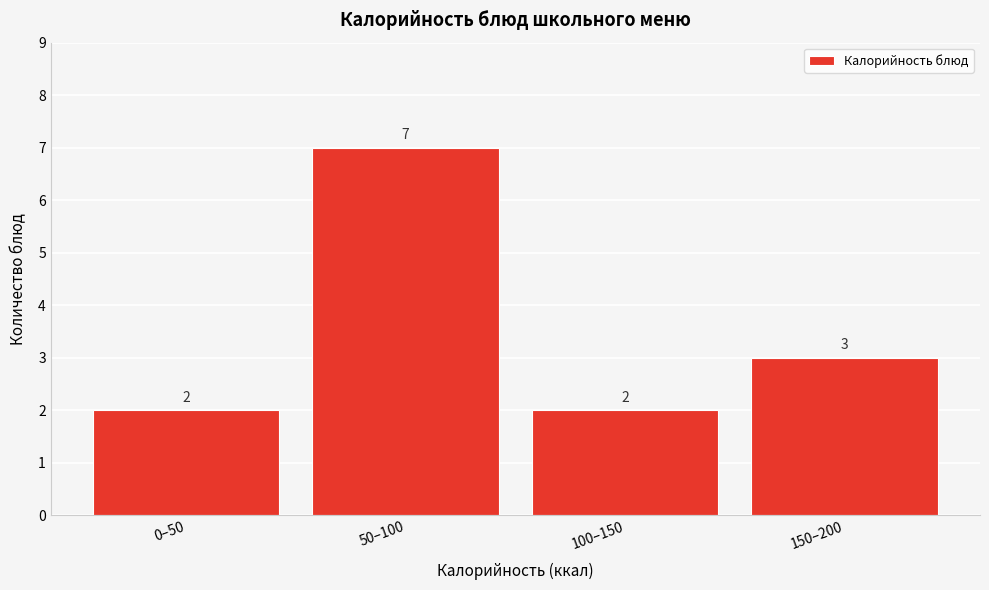

Reading left to right, transcribe all the data shown in this chart.

0–50=2	50–100=7	100–150=2	150–200=3